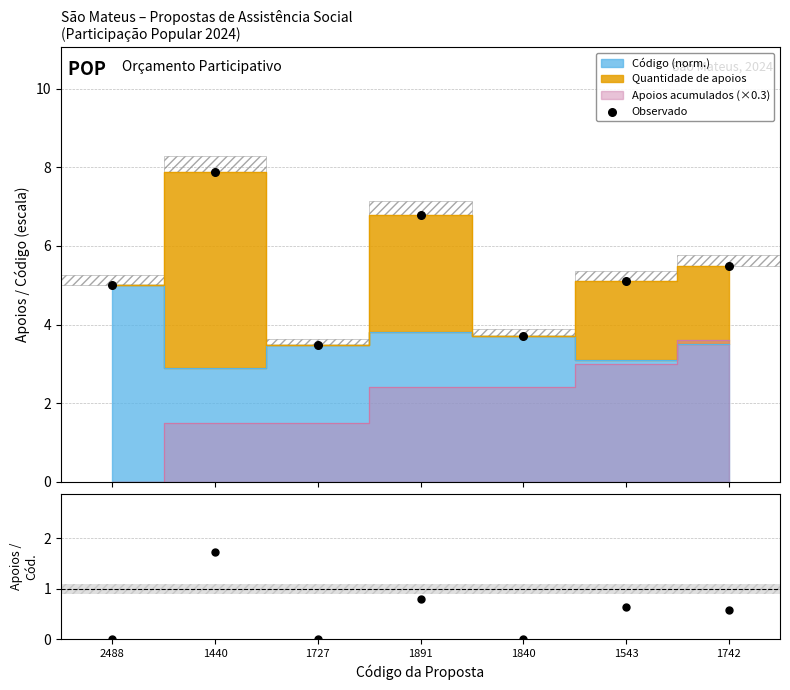

At how many categories does at least one series exceed 0?

7